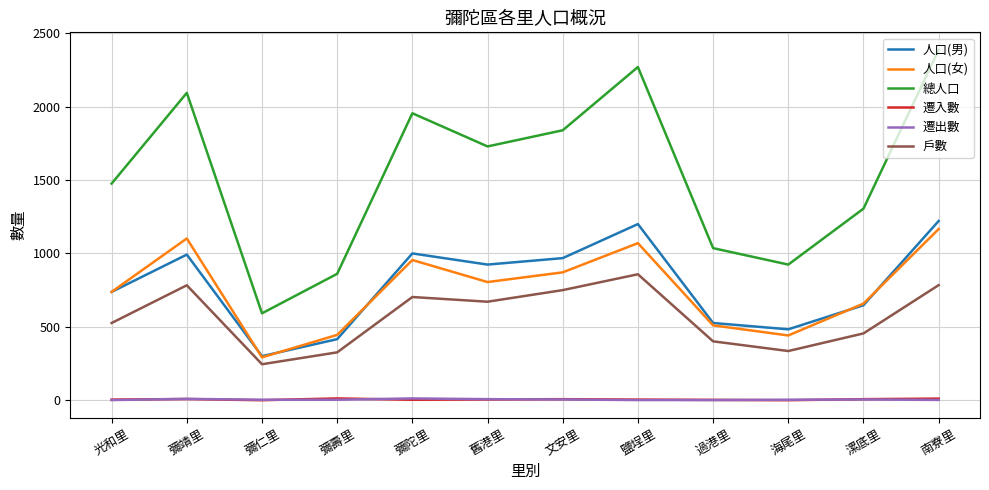

What is the lowest value of the 人口(男) series?

300